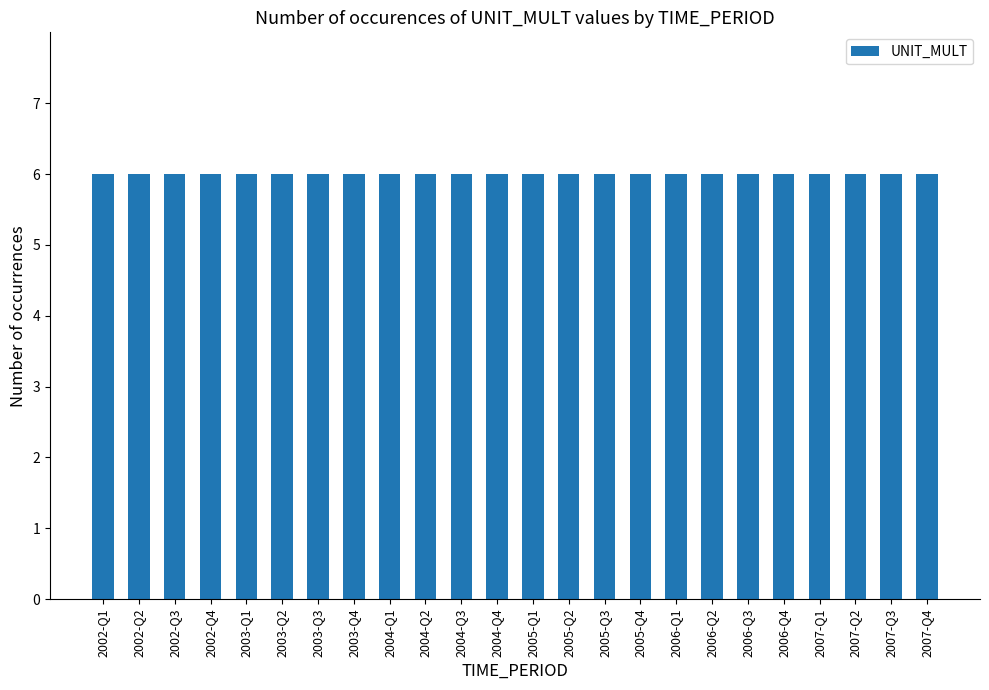

What is the label of the 15th bar from the left?

2005-Q3